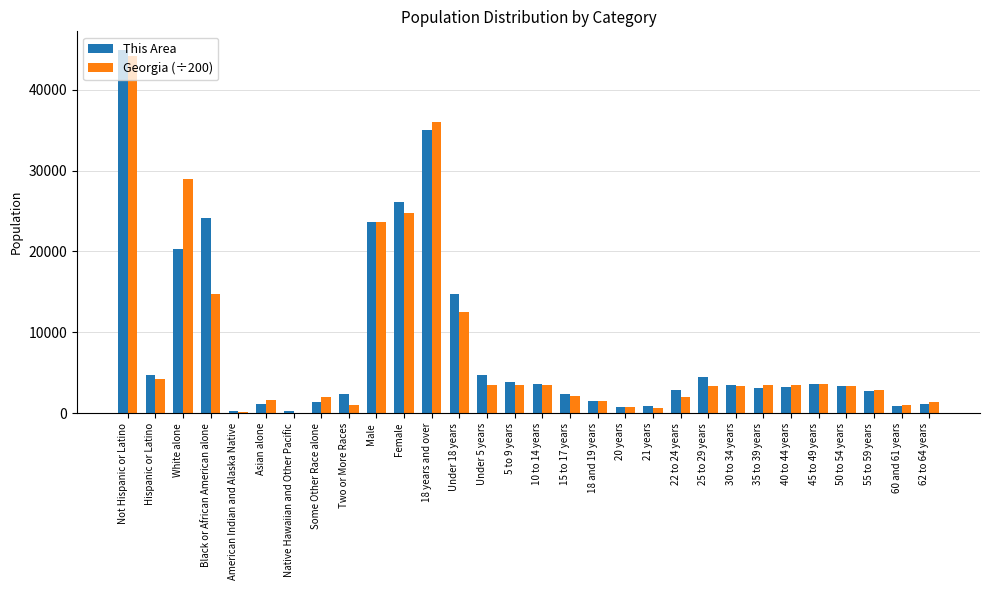

What is the sum of the This Area values at 50 to 54 years and 40 to 44 years?

6520.0